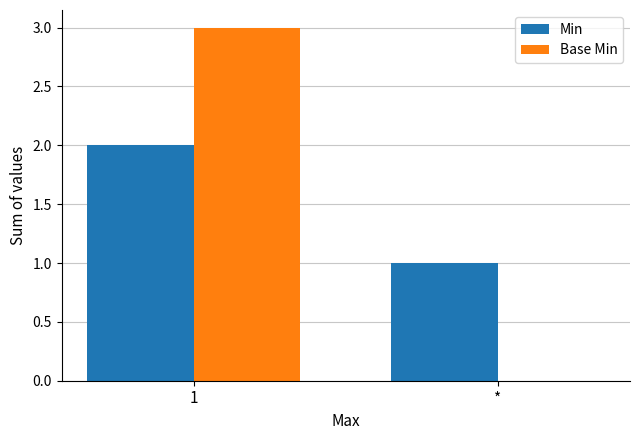

How many groups of bars are there?

2